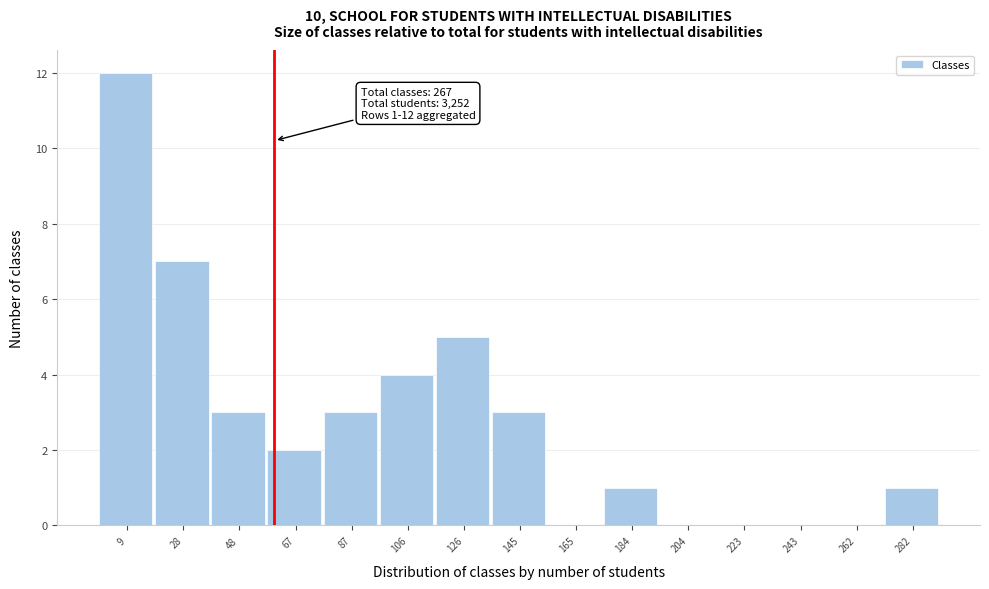

Reading left to right, what are all the values shown in this chart?

9=12	28=7	48=3	67=2	87=3	106=4	126=5	145=3	165=0	184=1	204=0	223=0	243=0	262=0	282=1